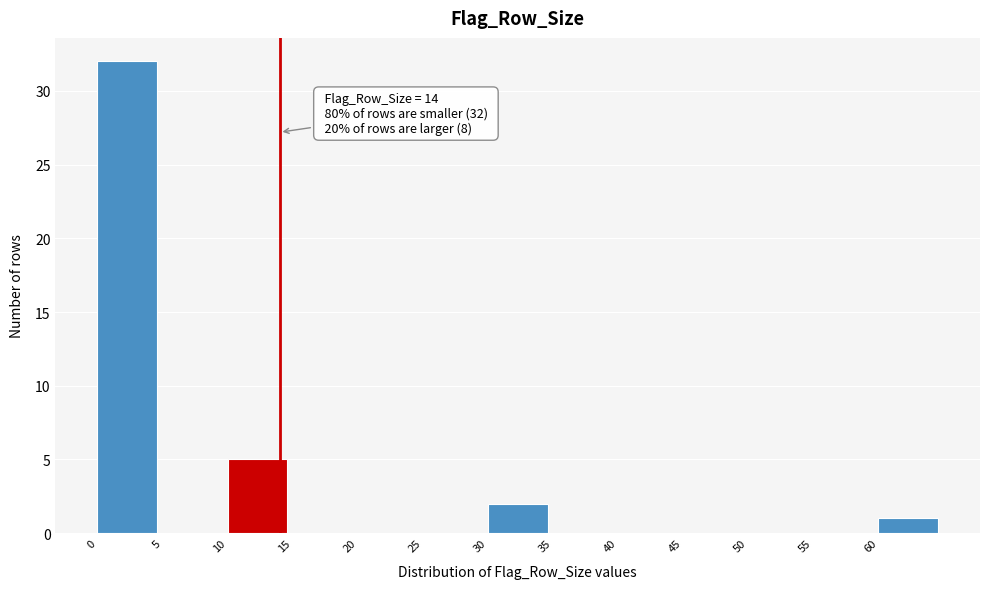

Which range on the x-axis has the tallest bar?

0 to 5